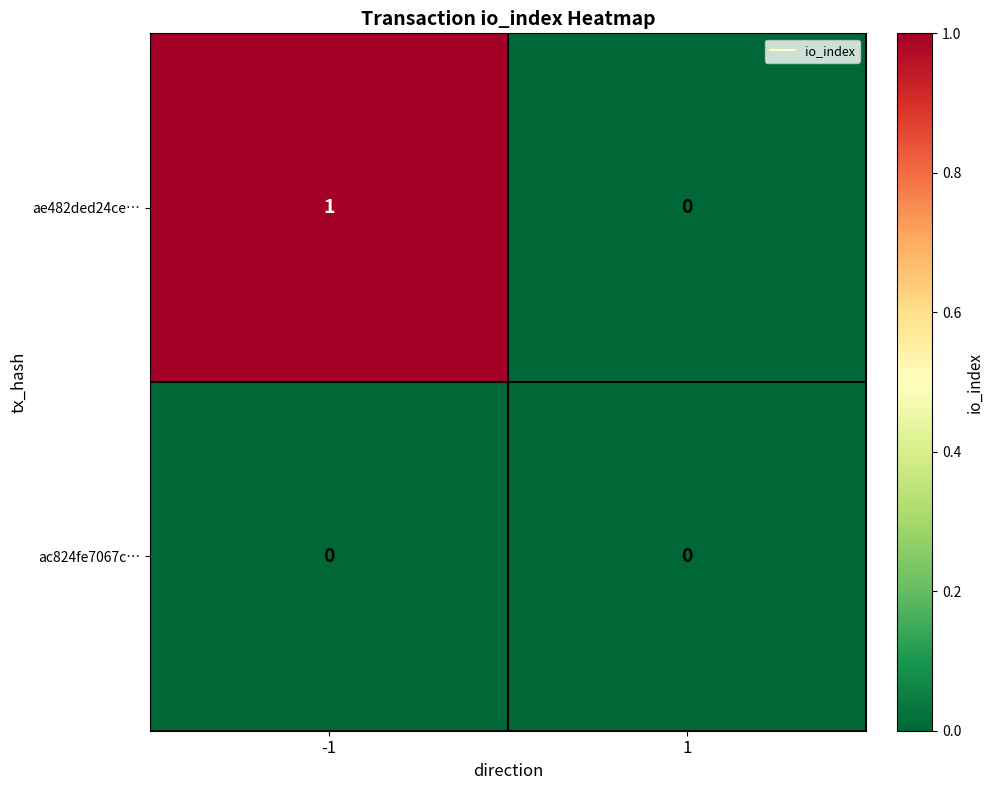

Which series changed the most between -1 and 1?

ae482ded24ce…